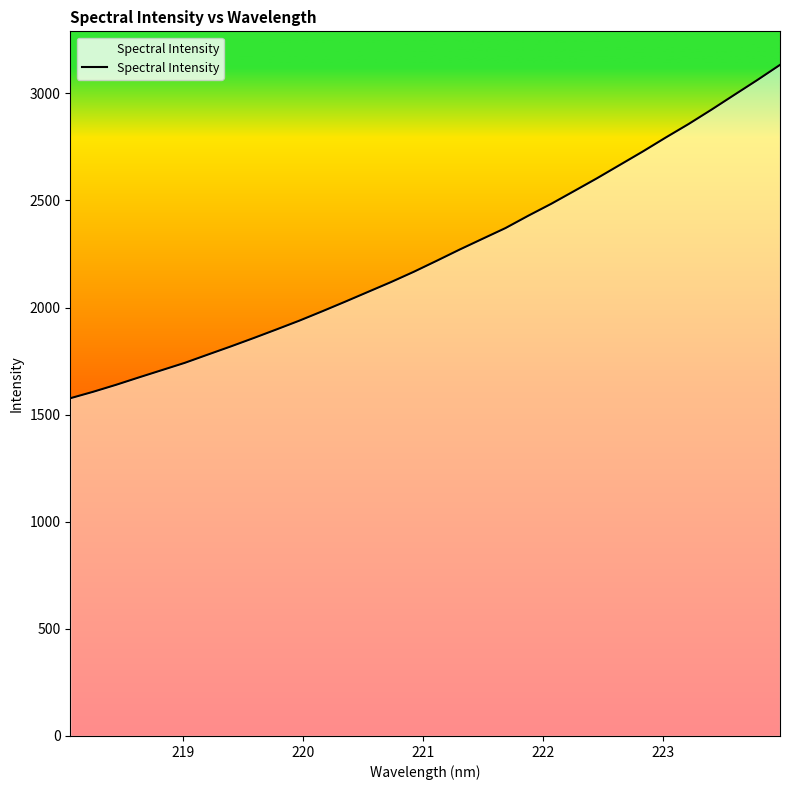

What is the maximum value shown in the chart?

3132.9